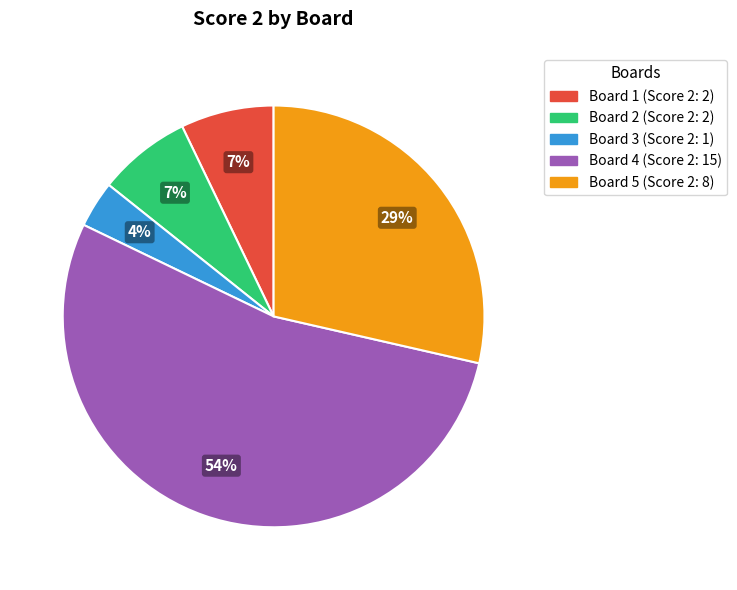

Is there a majority slice in this chart?

Yes